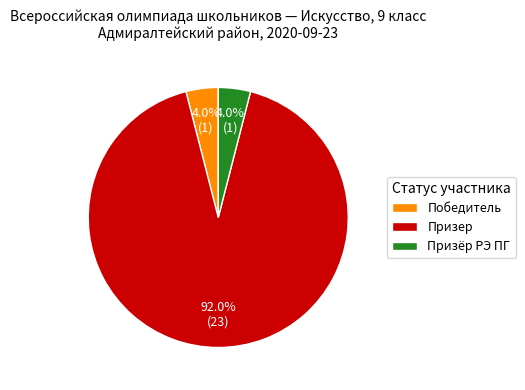

Which slice is the largest?

Призер